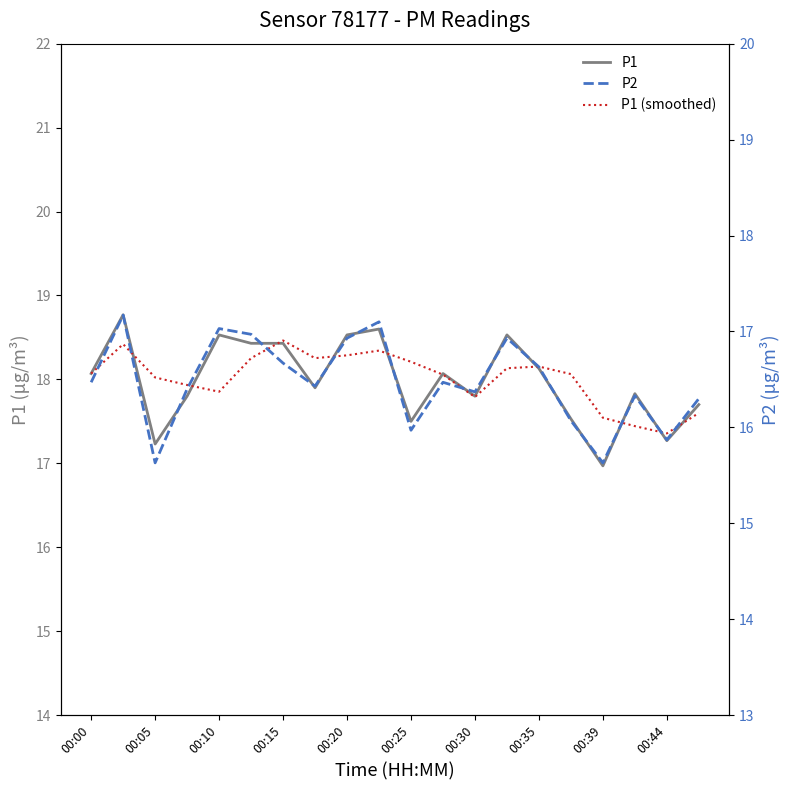

Which series changed the most between 00:15 and 00:25?

P1